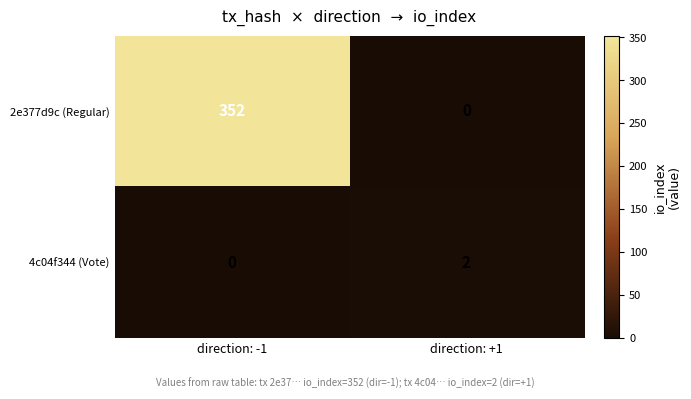

At which category is the sum across all series the highest?

direction: -1